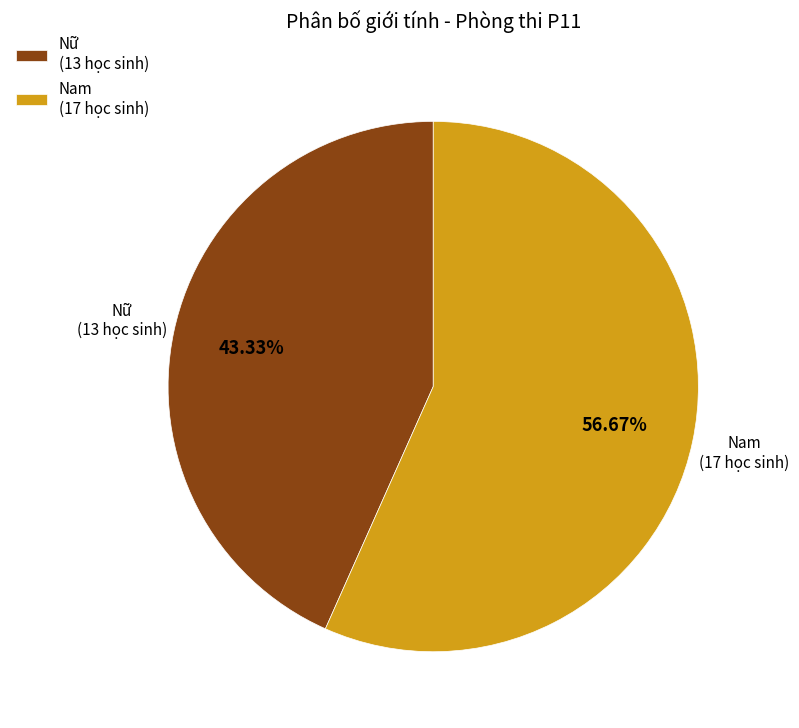

What percentage is the Nữ slice, to the nearest percent?

43%